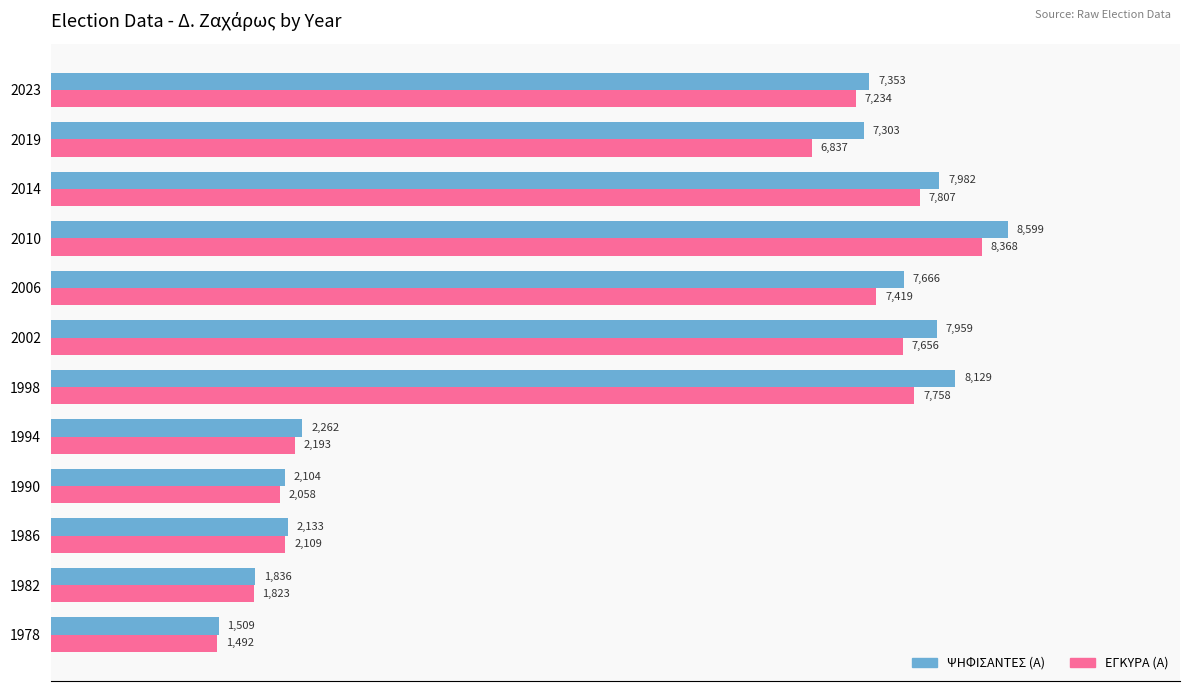

True or false: ΕΓΚΥΡΑ (Α) has a value of 1492 at 1978.

True